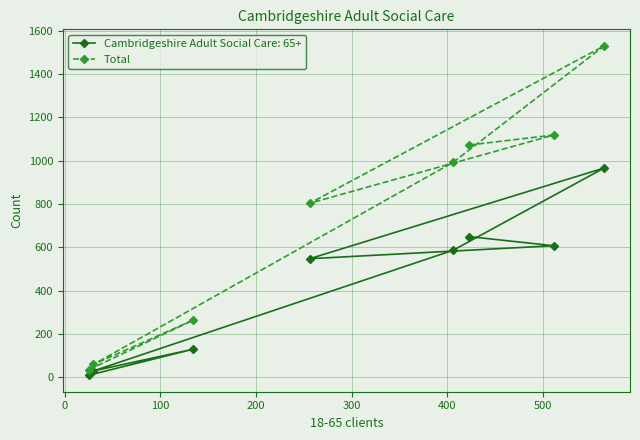

Which series has the widest spread of values?

Total